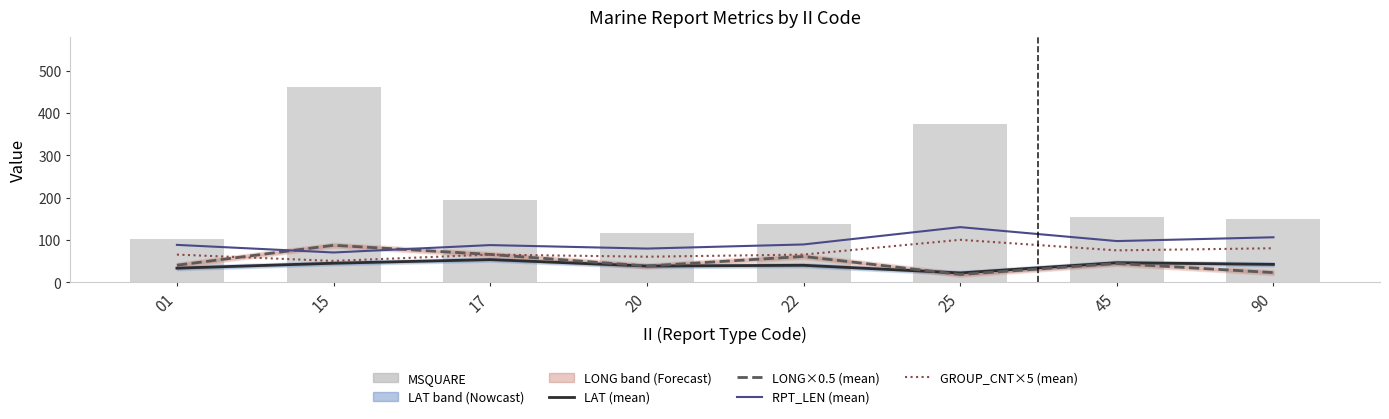

Is the value of GROUP_CNT×5 (mean) at 20 greater than the value of LAT (mean) at 90?

Yes